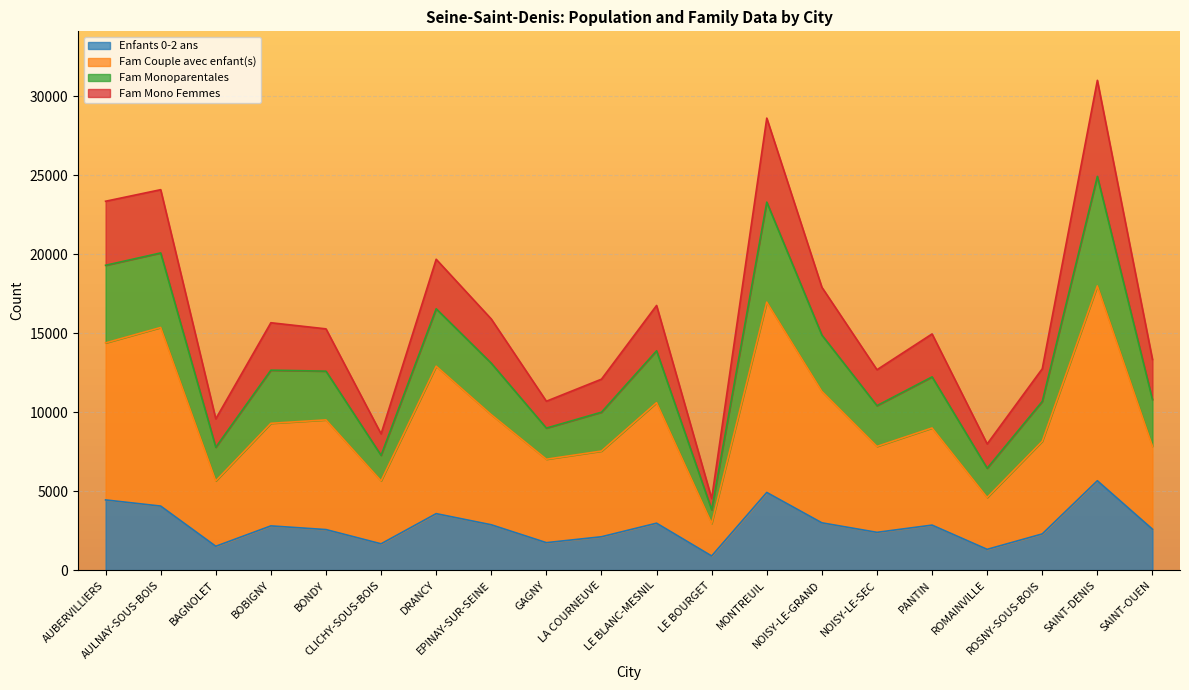

Rank the categories by Fam Monoparentales value from lowest to highest.

LE BOURGET, ROMAINVILLE, CLICHY-SOUS-BOIS, BAGNOLET, GAGNY, LA COURNEUVE, NOISY-LE-SEC, ROSNY-SOUS-BOIS, SAINT-OUEN, PANTIN, BONDY, BOBIGNY, EPINAY-SUR-SEINE, LE BLANC-MESNIL, NOISY-LE-GRAND, DRANCY, AUBERVILLIERS, AULNAY-SOUS-BOIS, MONTREUIL, SAINT-DENIS